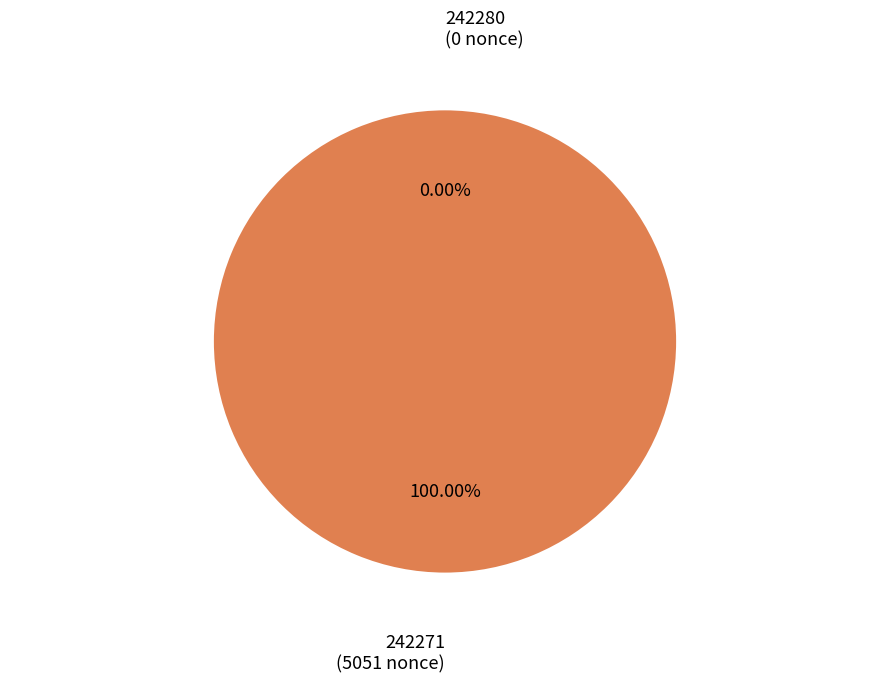

True or false: 242271 accounts for 89% of the total.

False